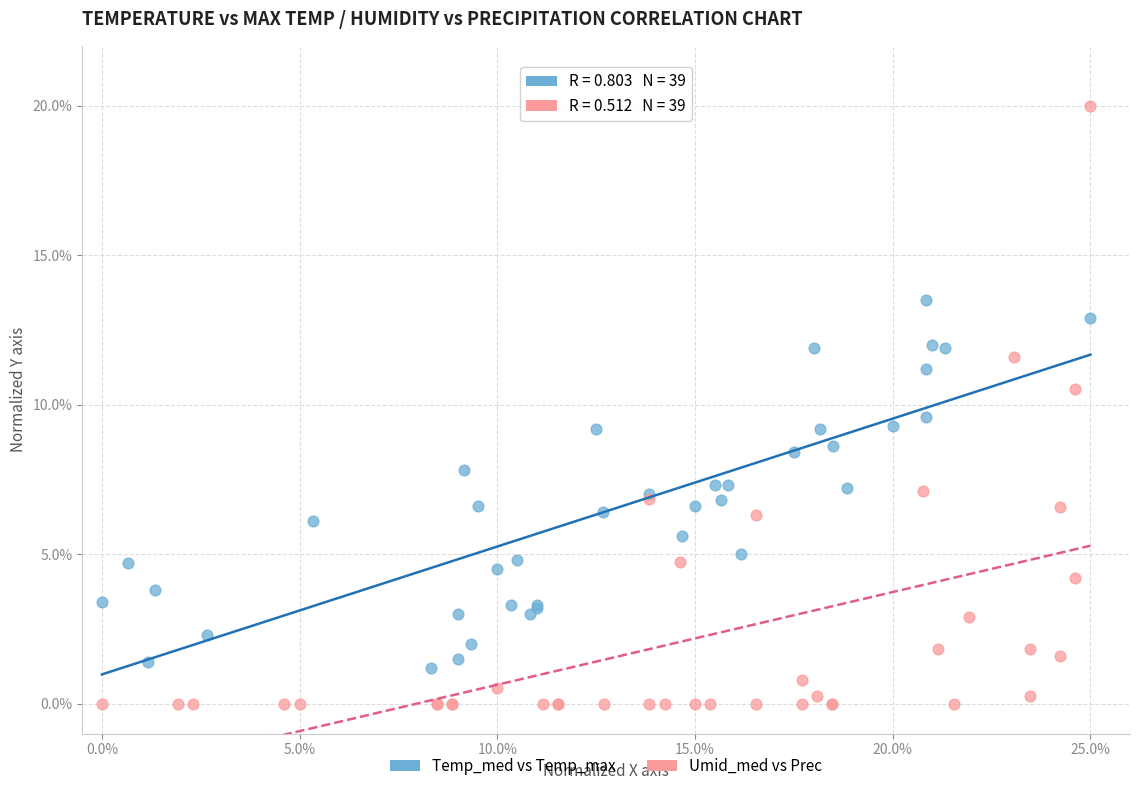

What are all the series names shown in the legend?

Temp_med vs Temp_max, Umid_med vs Prec